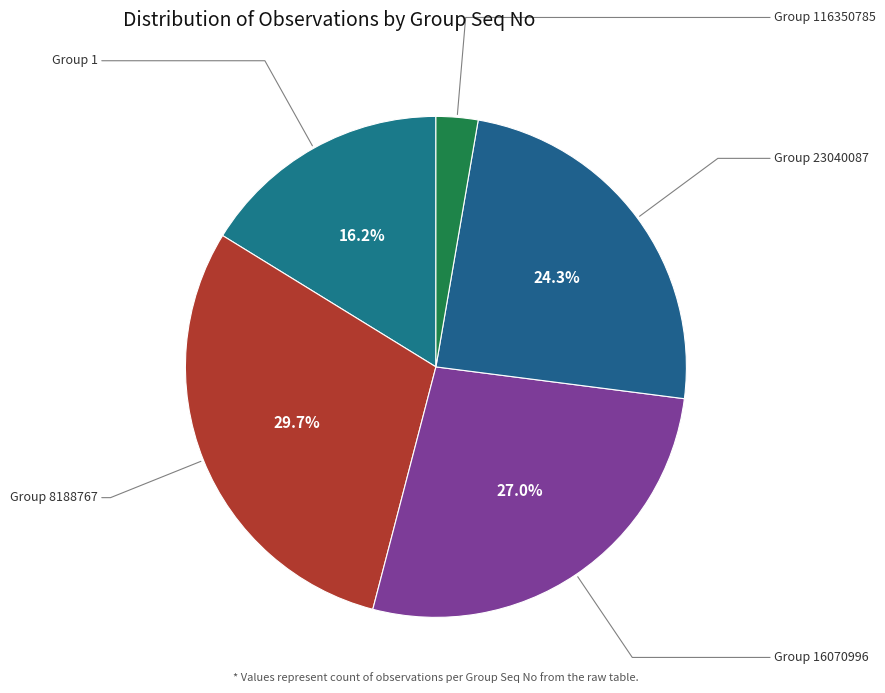

How many slices are in this pie chart?

5